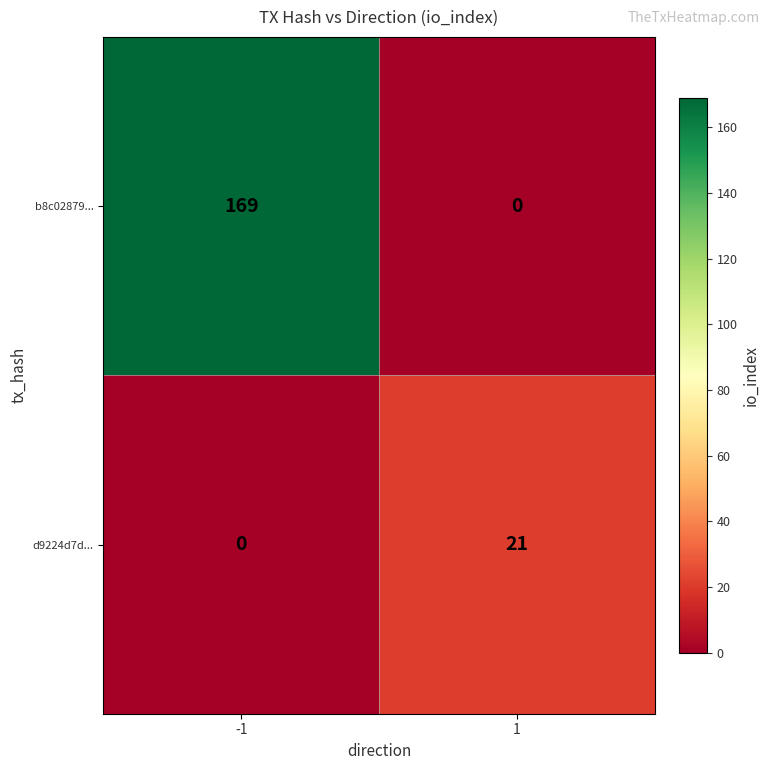

What is the difference between the highest and lowest values at 1?

21